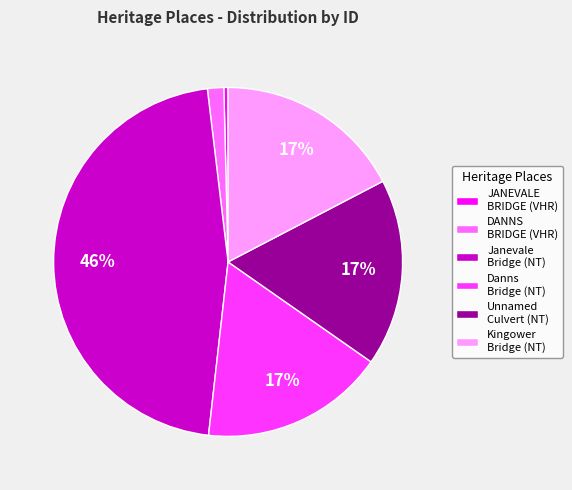

Approximately how many times larger is the value at Kingower Bridge (NT) compared to Janevale Bridge (NT)?

0.4